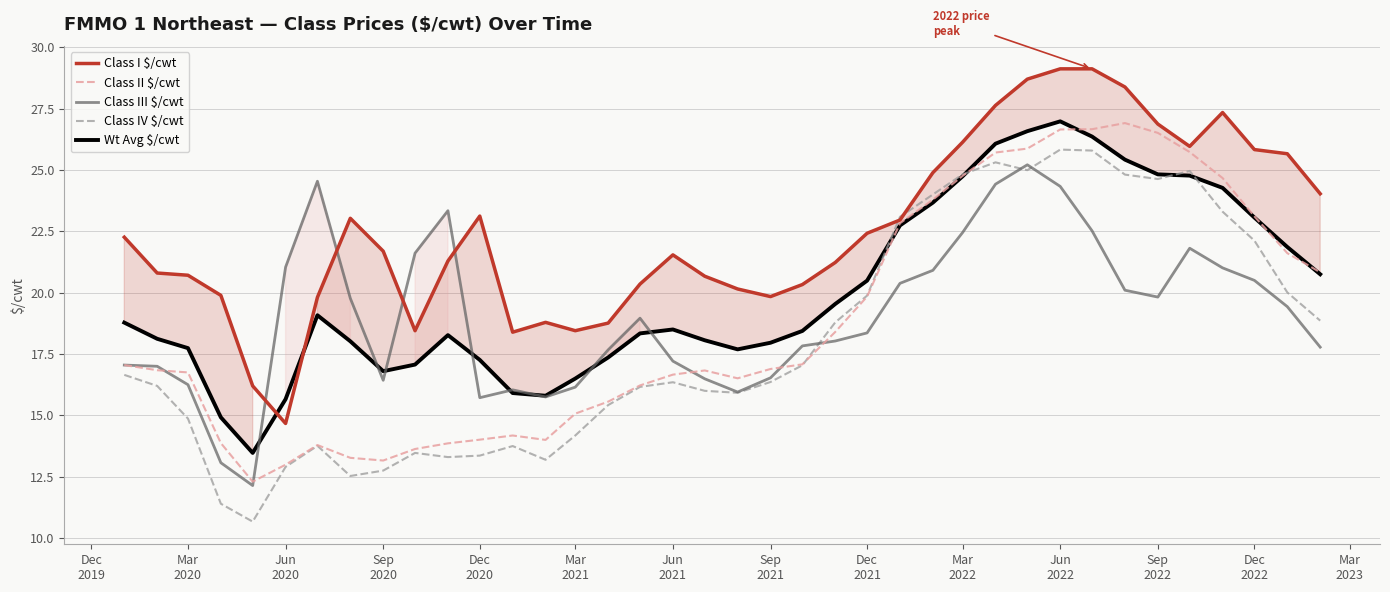

What is the highest value of the Class III $/cwt series?

25.2